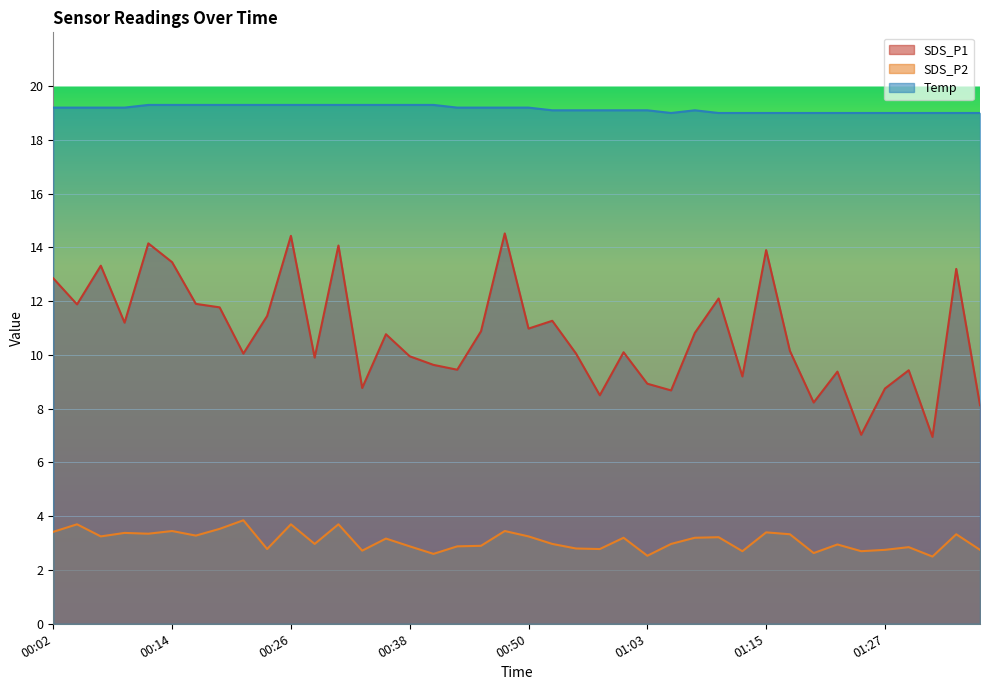

What is the approximate value of SDS_P1 at 00:45?

10.9